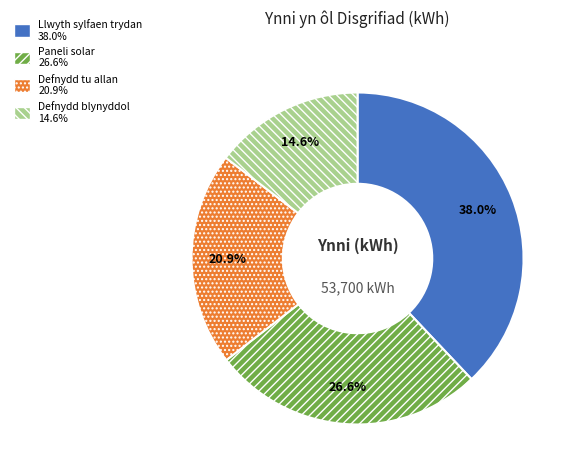

Does any single category account for the majority?

No